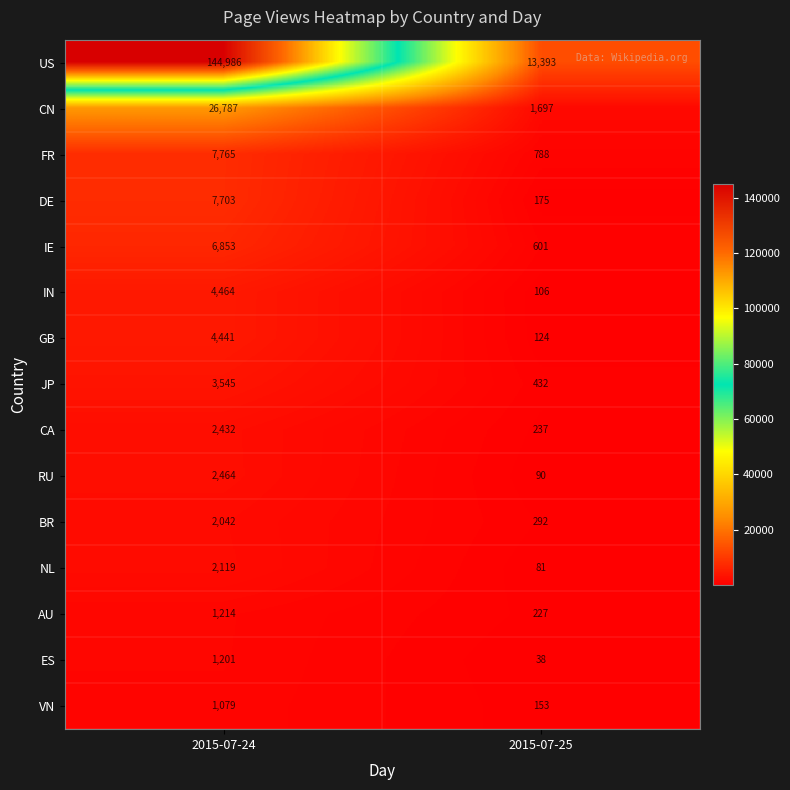

At 2015-07-24, list the series in order from largest to smallest.

US, CN, FR, DE, IE, IN, GB, JP, RU, CA, NL, BR, AU, ES, VN